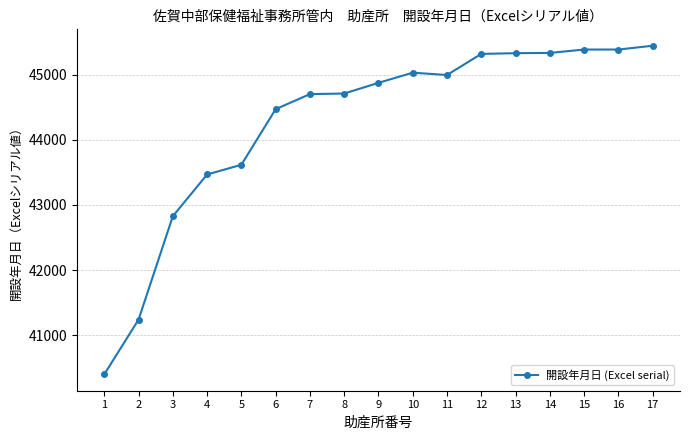

Approximately how many times larger is the value at 1 compared to 4?

0.9